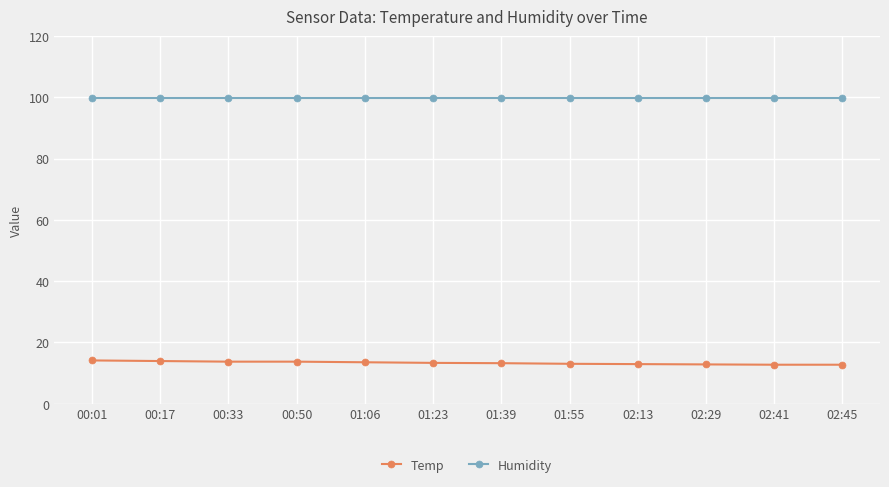

Is this an area chart (filled region under the line)?

No